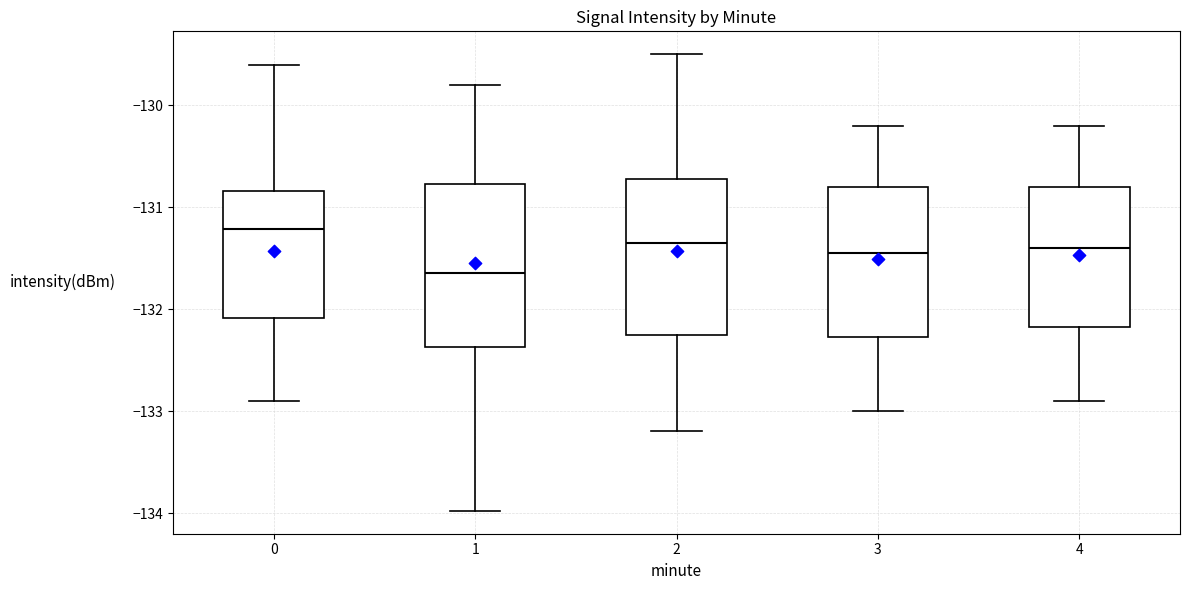

Which box's median line is the highest?

0